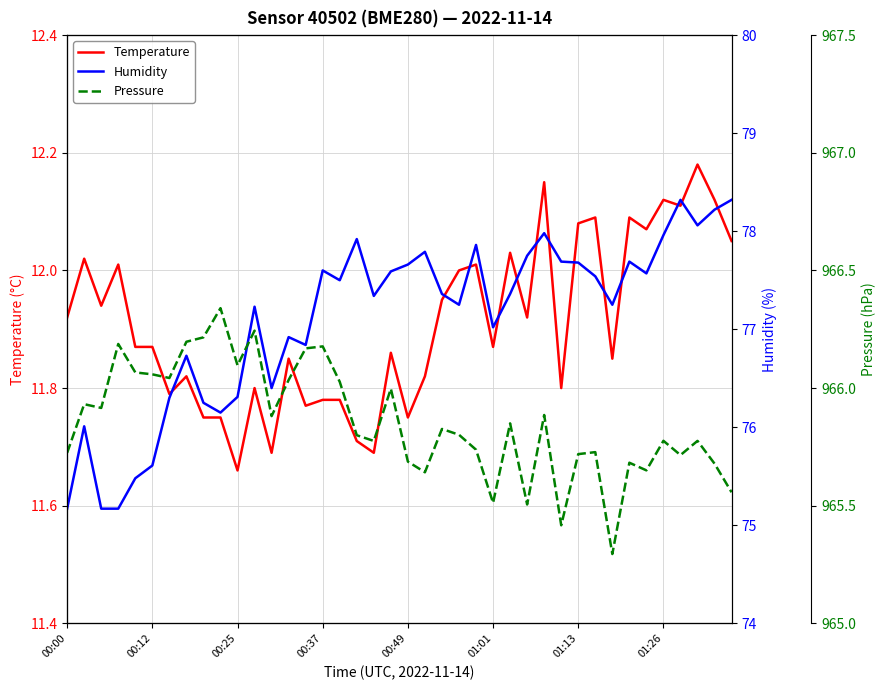

Which series has the largest total across all categories?

Pressure